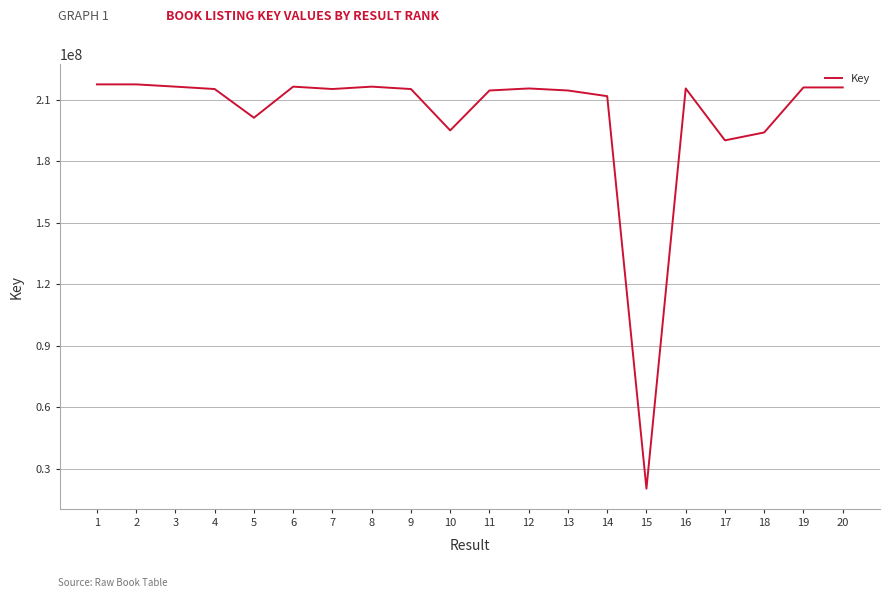

Does the chart display data point markers on the line(s)?

No